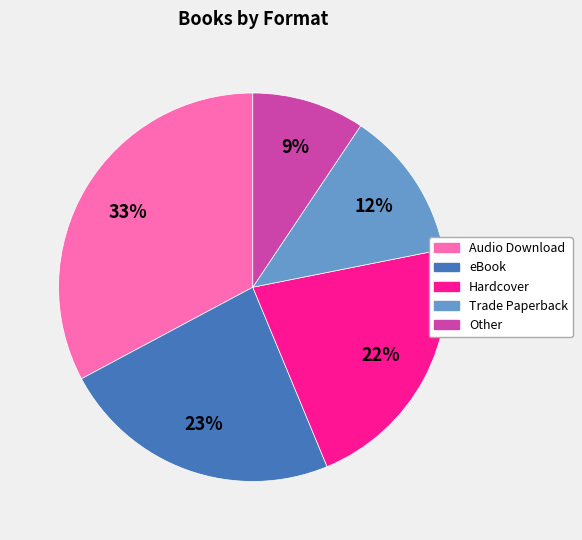

Is there any slice that represents more than half of the pie?

No